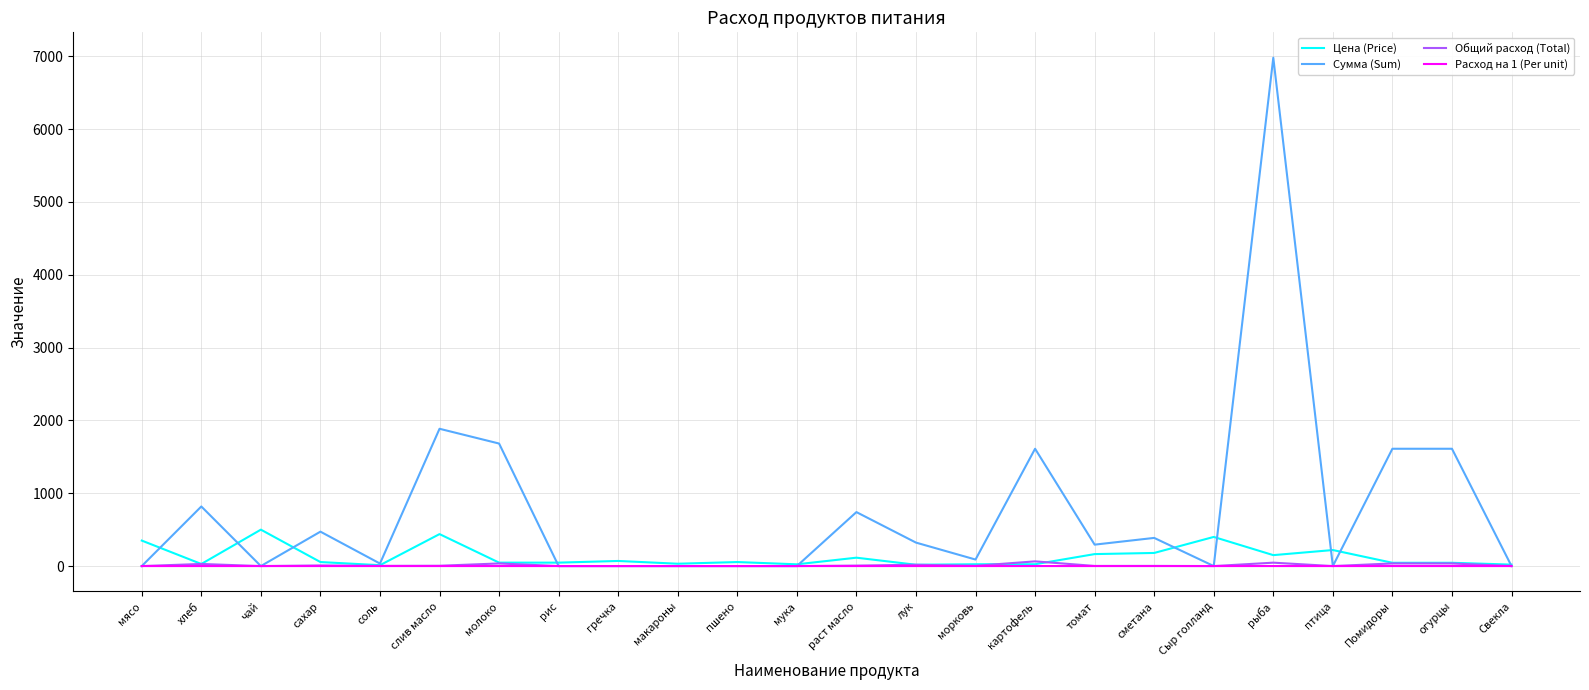

The Общий расход (Total) series shows 0.0 at макароны. True or false?

True